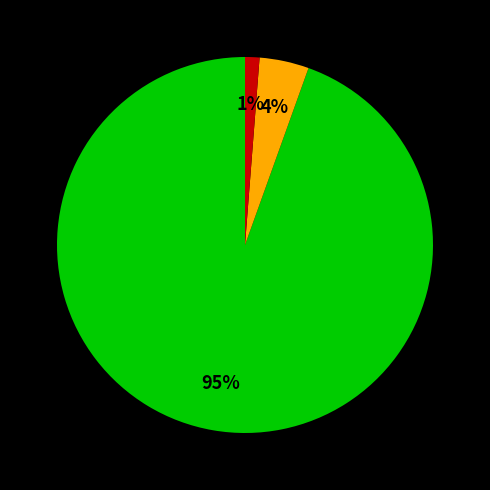

Is there a majority slice in this chart?

Yes